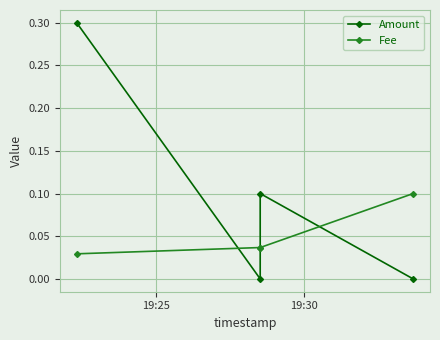

How many lines are shown in the chart?

2